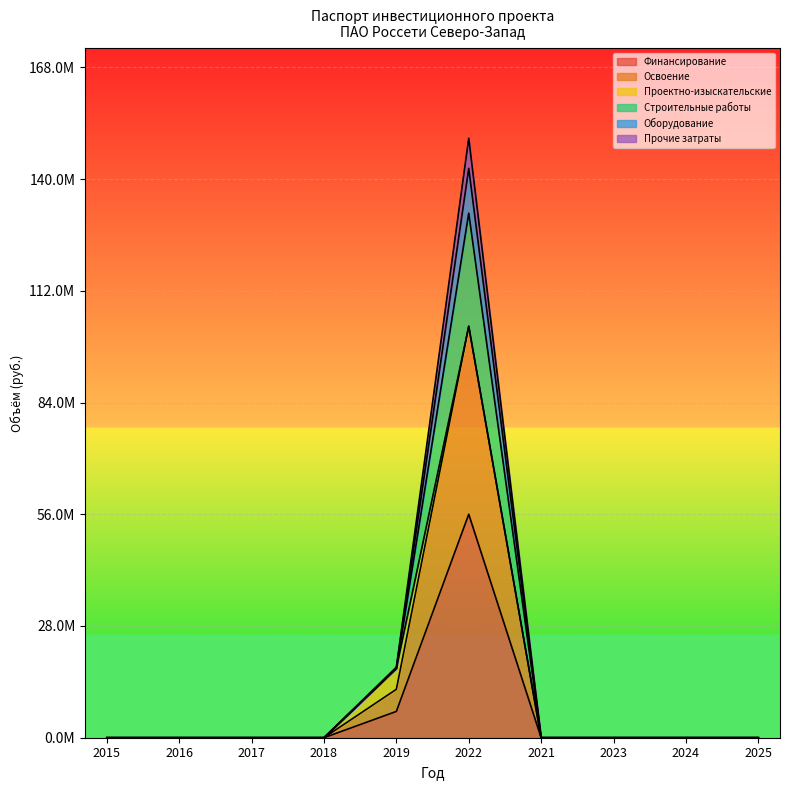

True or false: Освоение and Прочие затраты intersect in this chart.

False